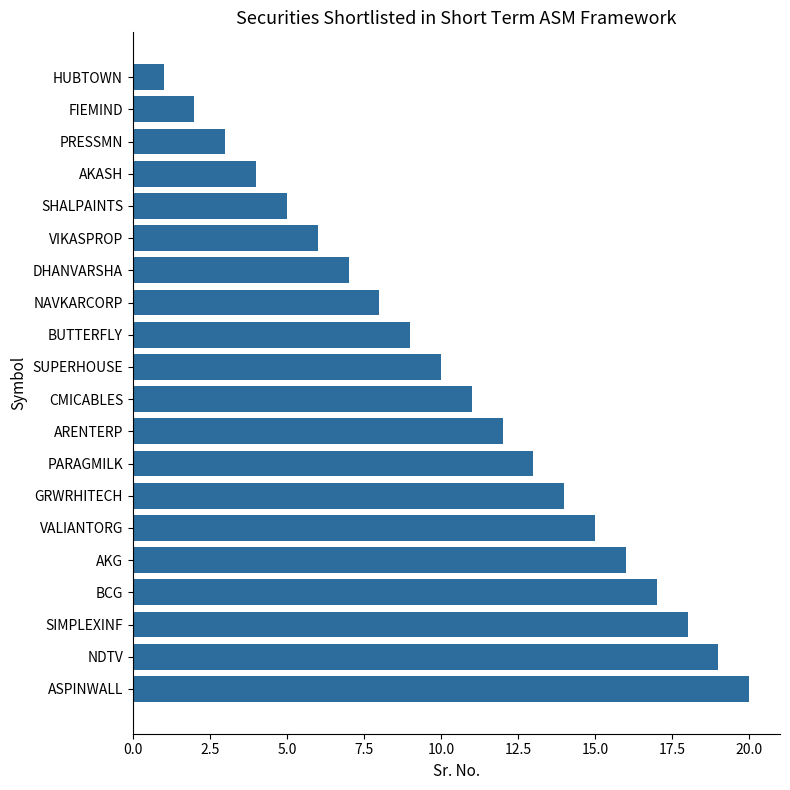

True or false: the data shows 16 at AKG.

True